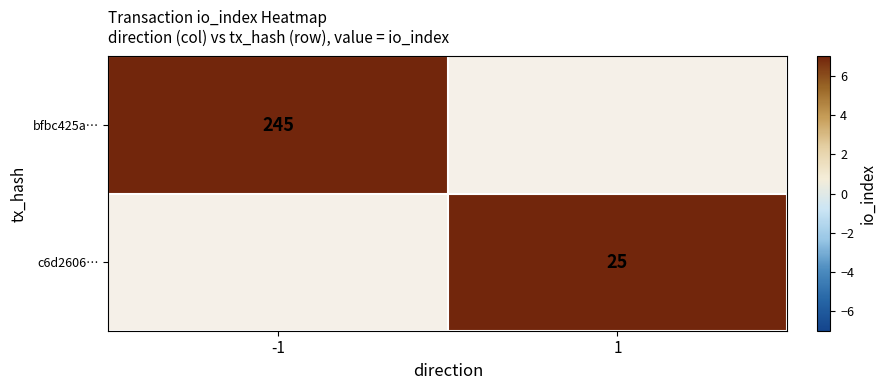

Is it true that c6d2606… equals 35.8 at 1?

False